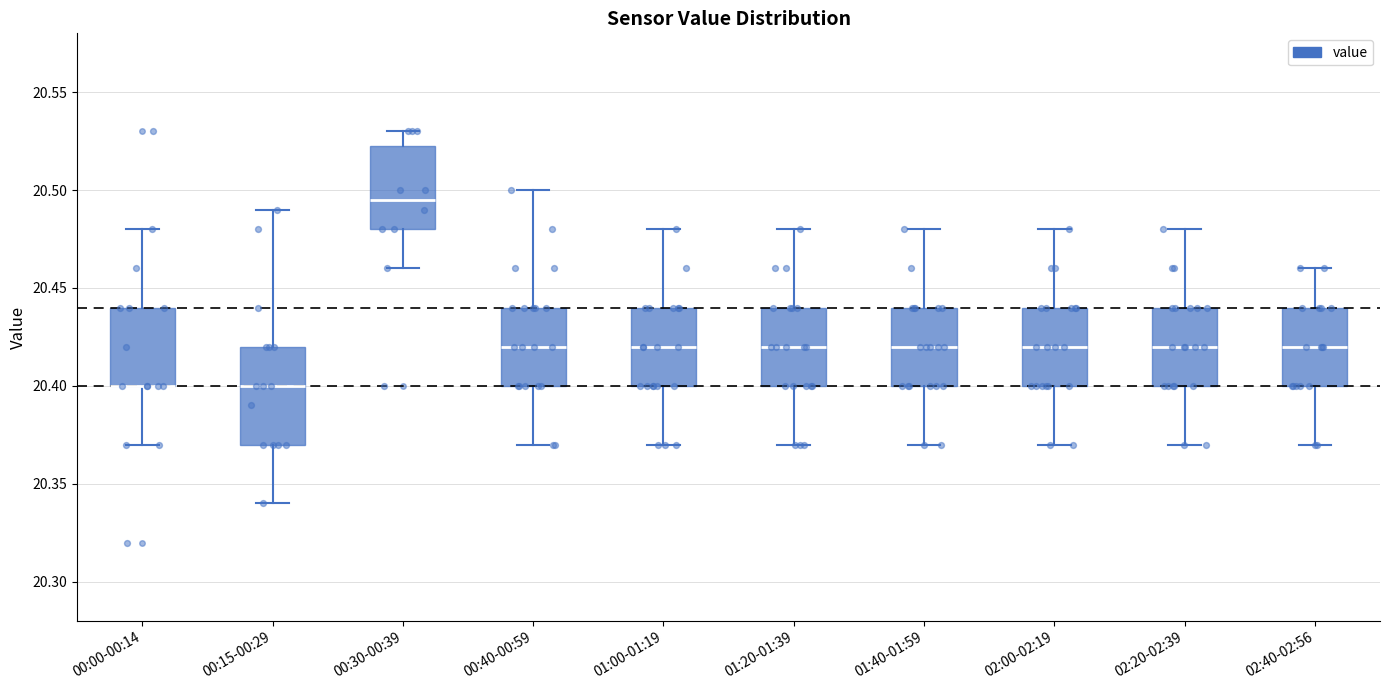

Reading left to right, read every box against the y-axis: the position of its median line, the range the box covers, and the ends of its whiskers. The values are not printed on the chart, so give them approximately, as read against the axis.

00:00-00:14: median 20.400 (drawn on the box's lower edge), box 20.400 to 20.440, whiskers 20.370 to 20.480
00:15-00:29: median 20.400, box 20.370 to 20.420, whiskers 20.340 to 20.490
00:30-00:39: median 20.495, box 20.480 to 20.525, whiskers 20.460 to 20.530
00:40-00:59: median 20.420, box 20.400 to 20.440, whiskers 20.370 to 20.500
01:00-01:19: median 20.420, box 20.400 to 20.440, whiskers 20.370 to 20.480
01:20-01:39: median 20.420, box 20.400 to 20.440, whiskers 20.370 to 20.480
01:40-01:59: median 20.420, box 20.400 to 20.440, whiskers 20.370 to 20.480
02:00-02:19: median 20.420, box 20.400 to 20.440, whiskers 20.370 to 20.480
02:20-02:39: median 20.420, box 20.400 to 20.440, whiskers 20.370 to 20.480
02:40-02:56: median 20.420, box 20.400 to 20.440, whiskers 20.370 to 20.460